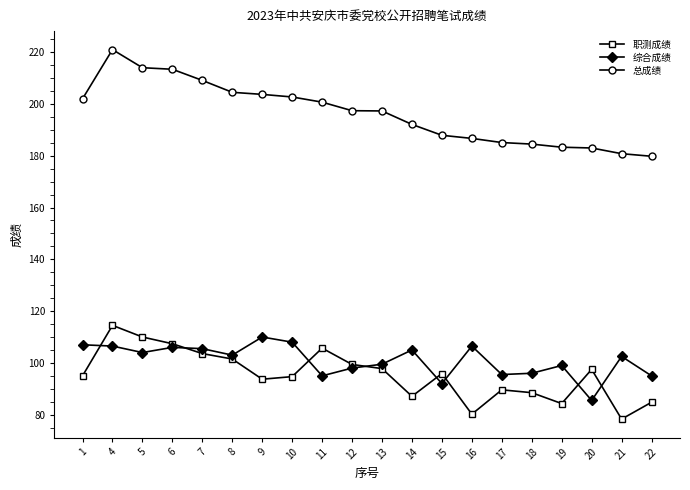

What is the sum of the 总成绩 values at 1 and 18?

386.5